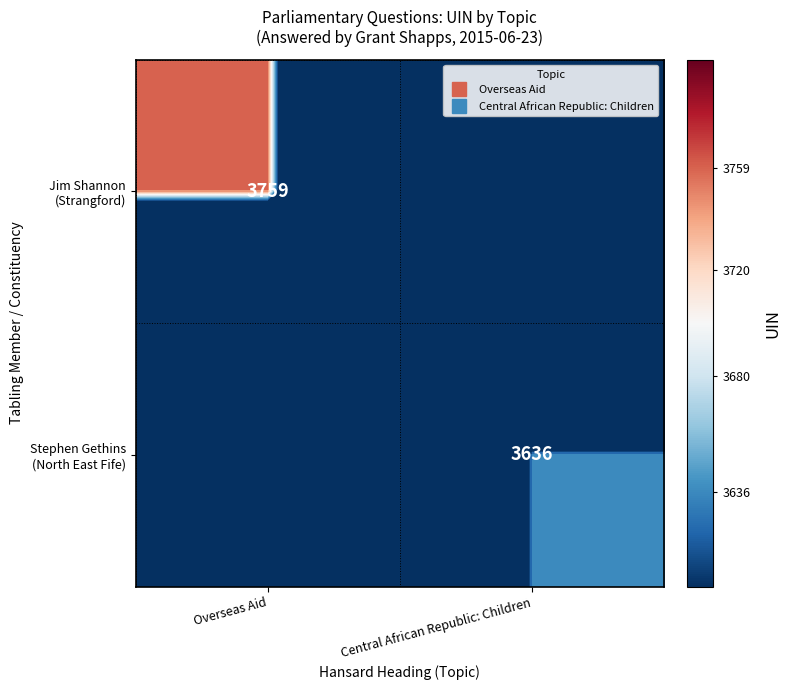

Which series changed the most between Overseas Aid and Central African Republic: Children?

Jim Shannon (Strangford)